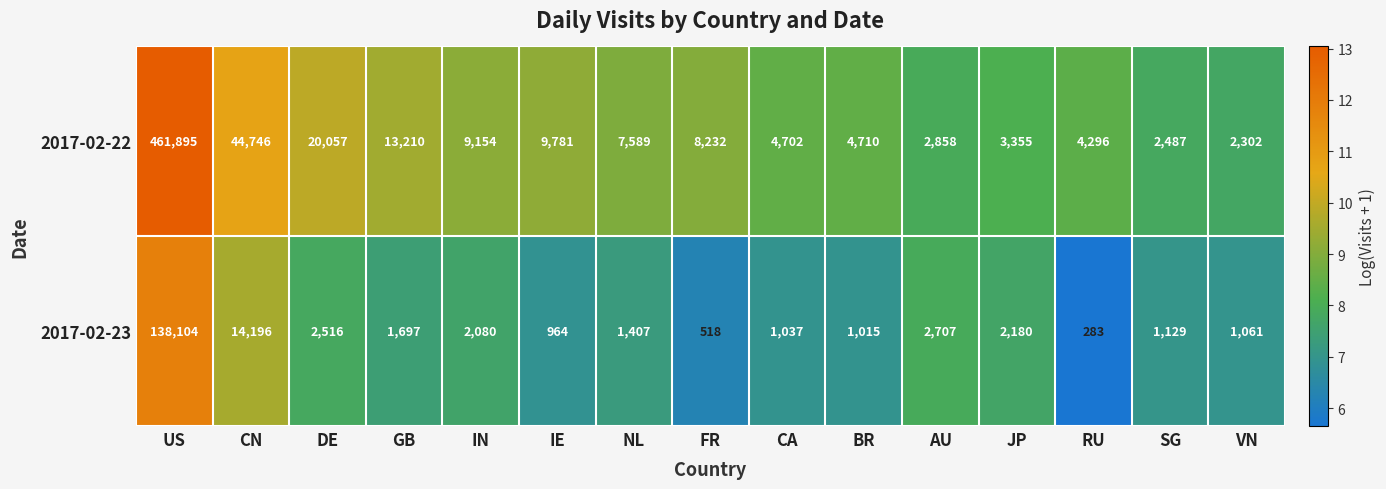

Count the number of categories in the chart.

15